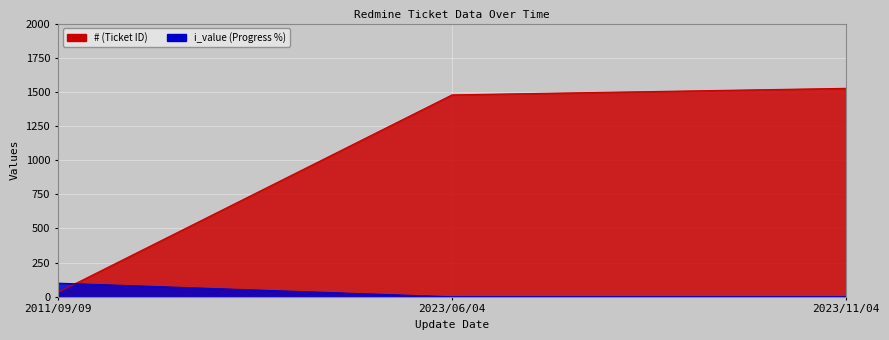

How many series are shown in this chart?

2